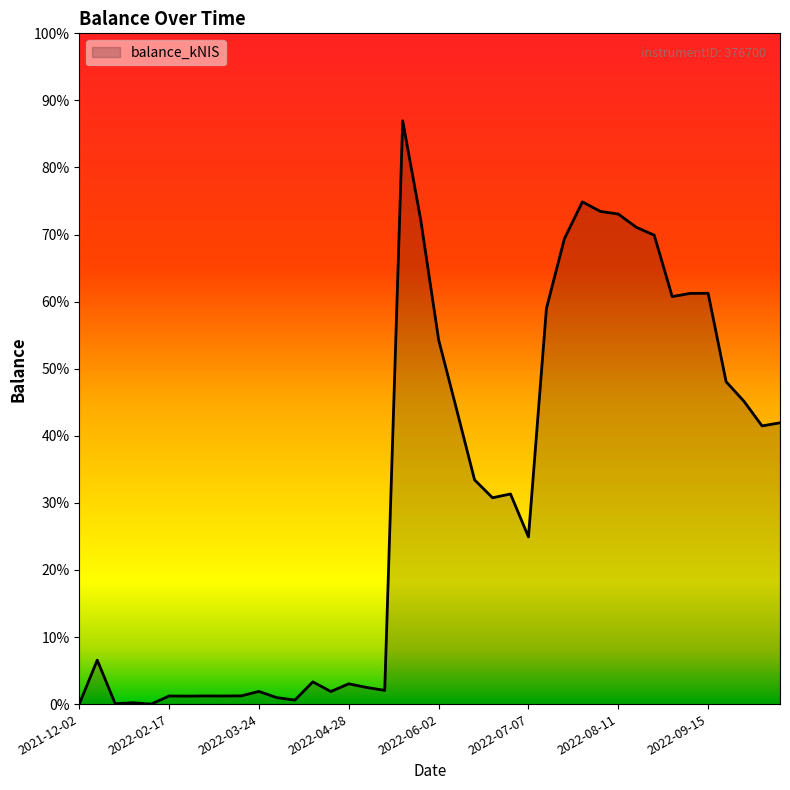

Does the chart have visible grid lines?

No